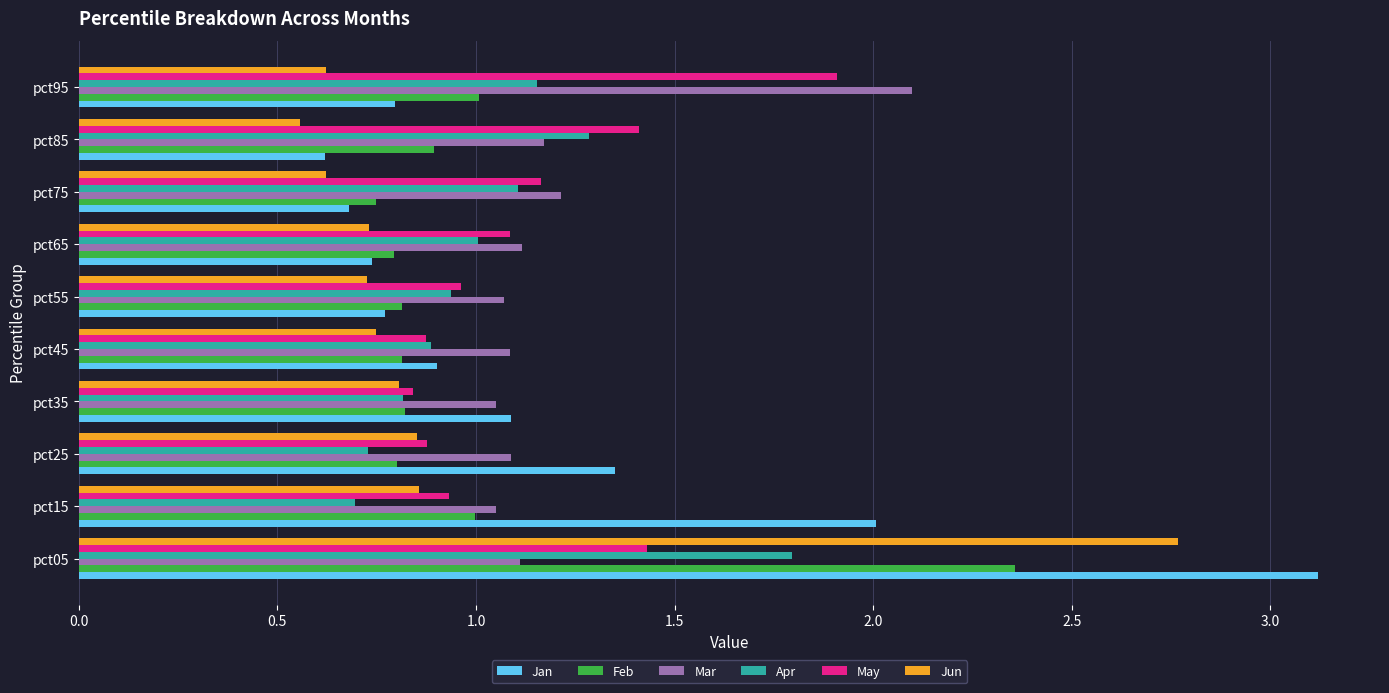

Rank the series by their maximum value, from lowest to highest.

Apr, May, Mar, Feb, Jun, Jan